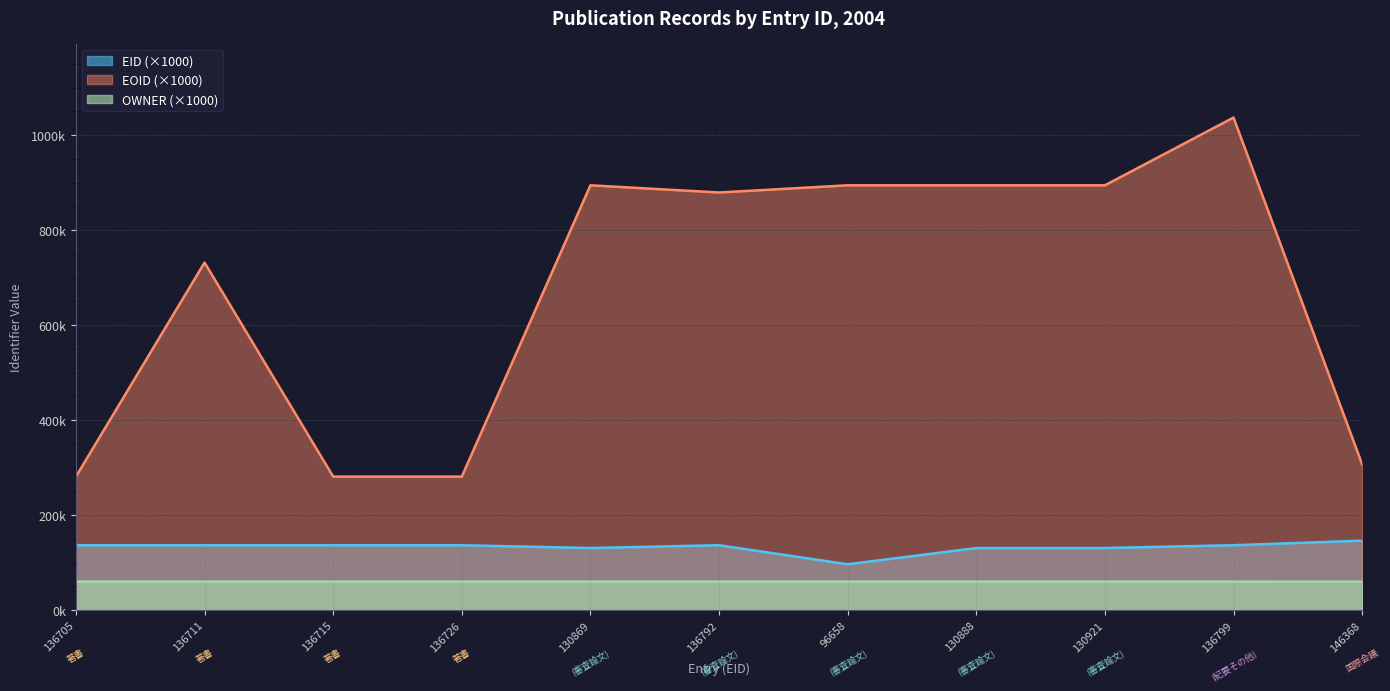

Rank the series by their maximum value, from lowest to highest.

OWNER (×1000), EID (×1000), EOID (×1000)